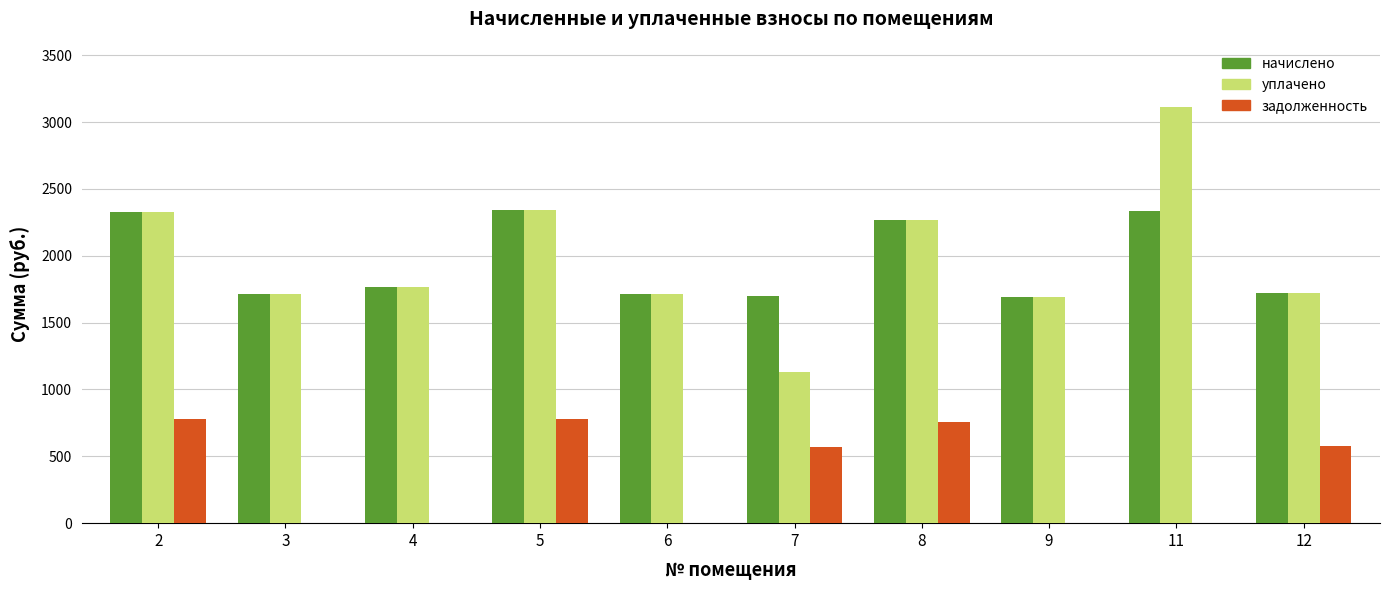

What is the total value across all series at 8?

5294.9